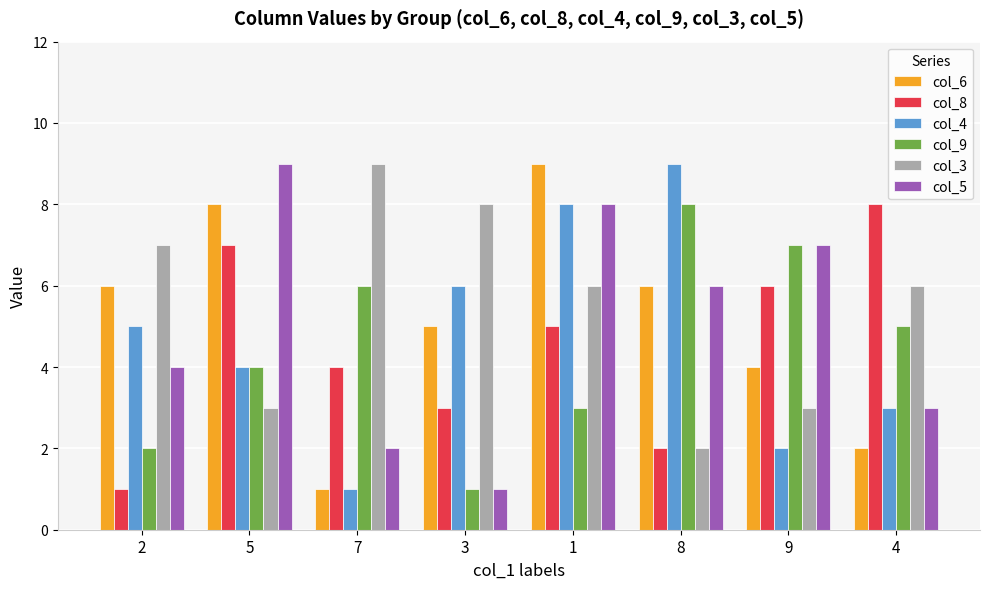

What is the sum of all col_6 values?

41